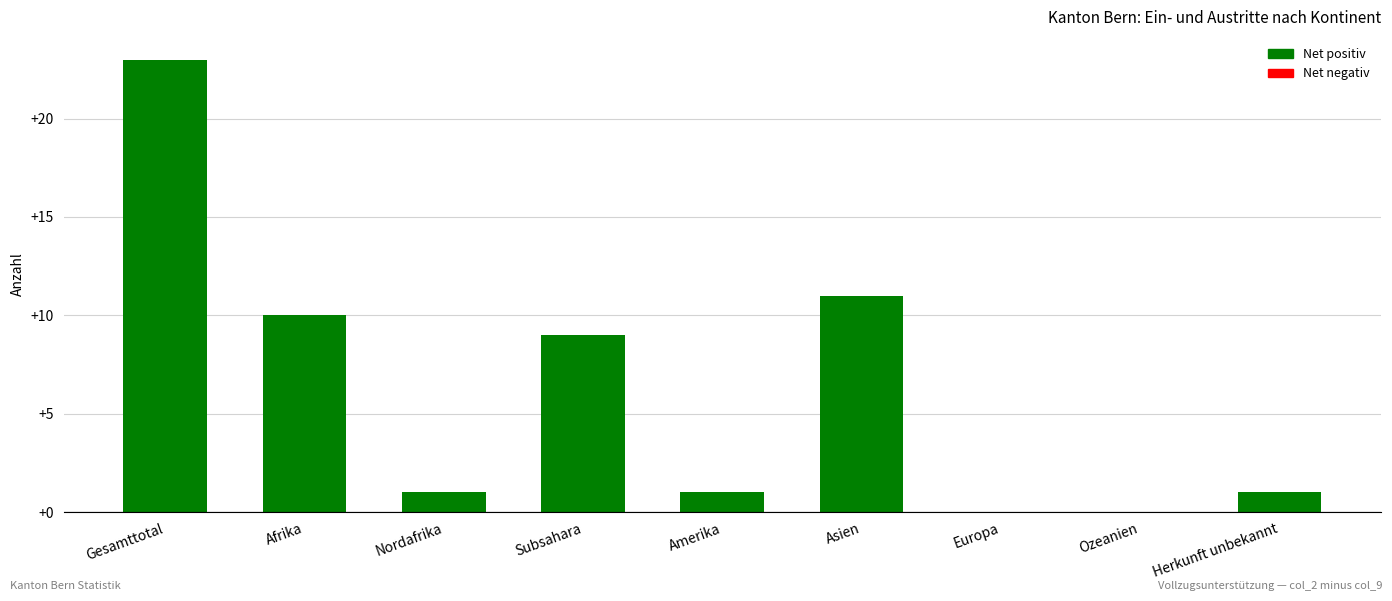

Which has a higher value, Ozeanien or Herkunft unbekannt?

Herkunft unbekannt